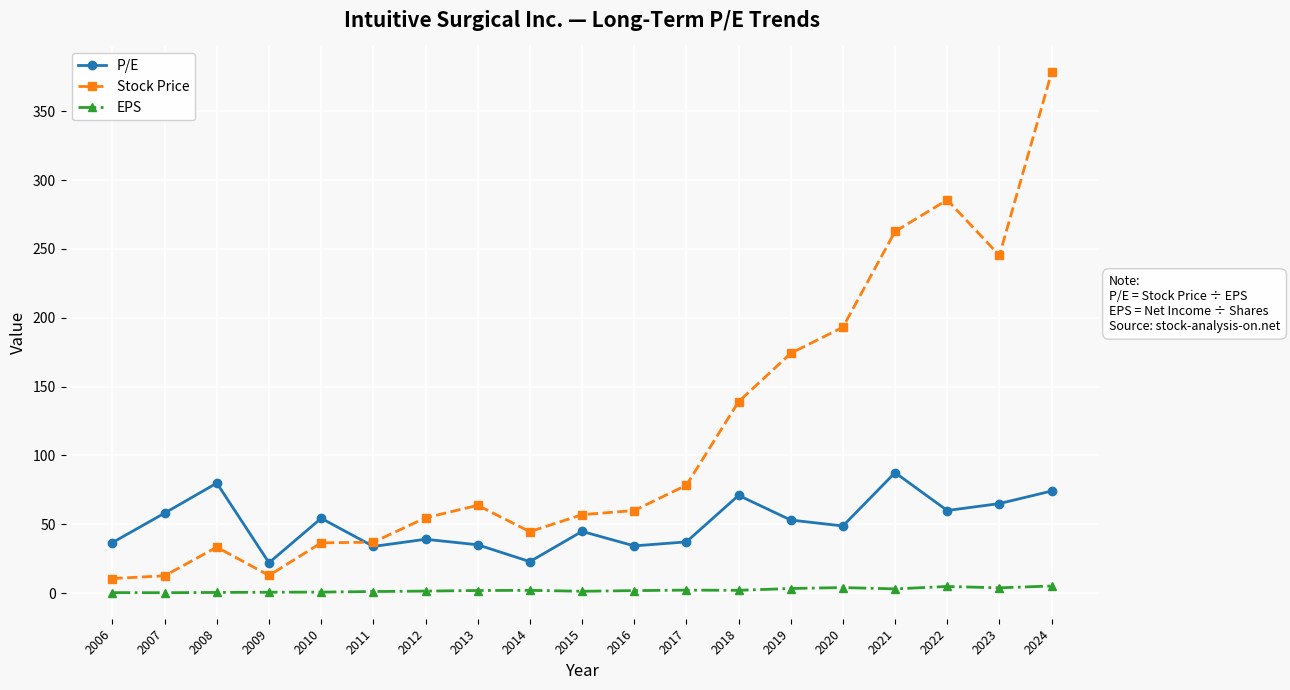

True or false: EPS and P/E intersect in this chart.

False